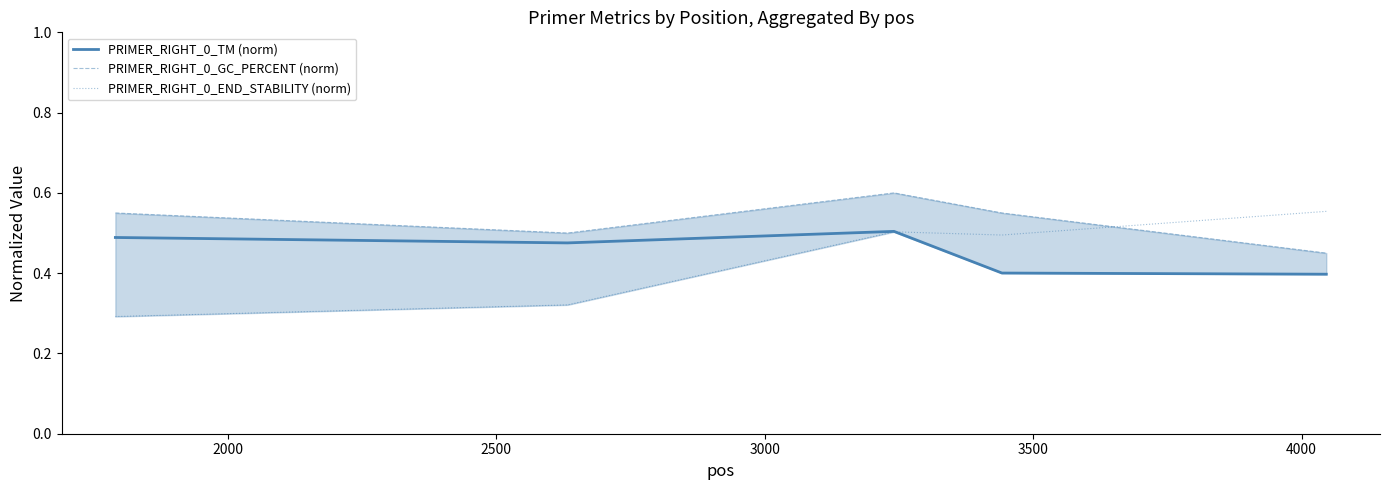

List the series in order of their peak value, highest first.

PRIMER_RIGHT_0_GC_PERCENT (norm), PRIMER_RIGHT_0_END_STABILITY (norm), PRIMER_RIGHT_0_TM (norm)